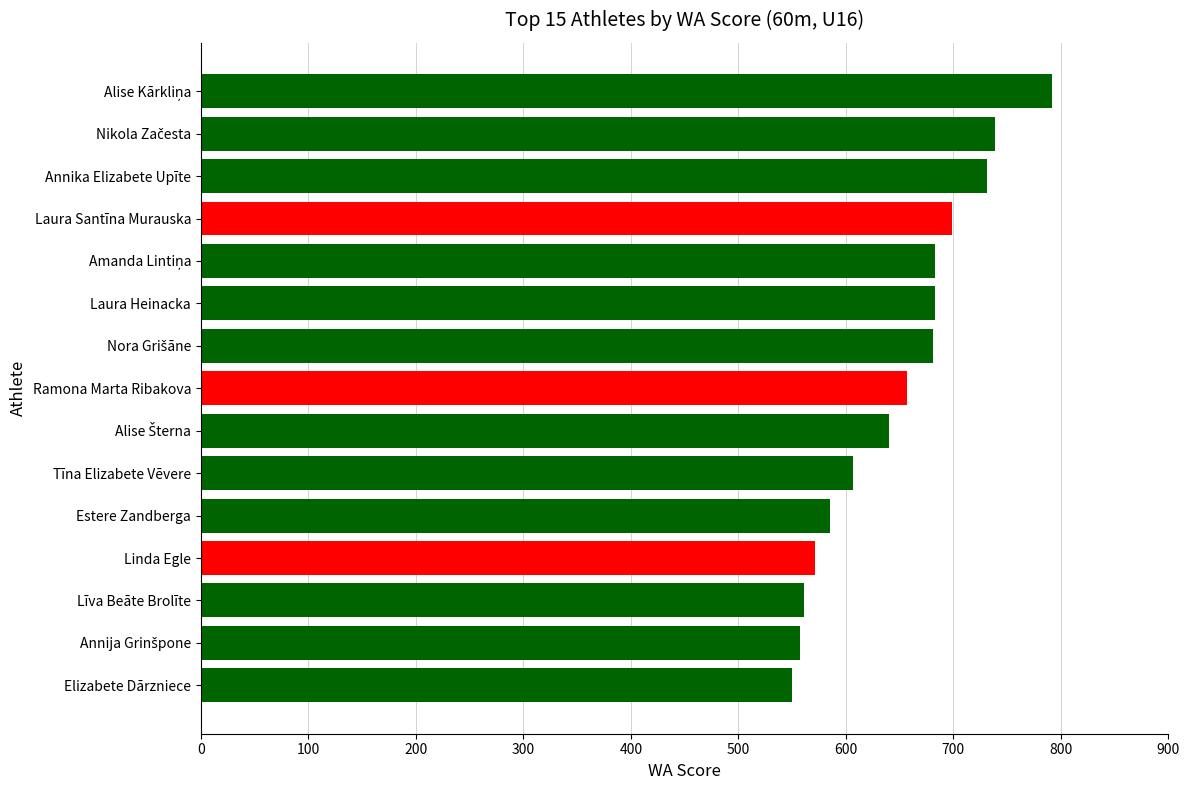

What is the ratio of the value at Ramona Marta Ribakova to the value at Līva Beāte Brolīte?

1.2